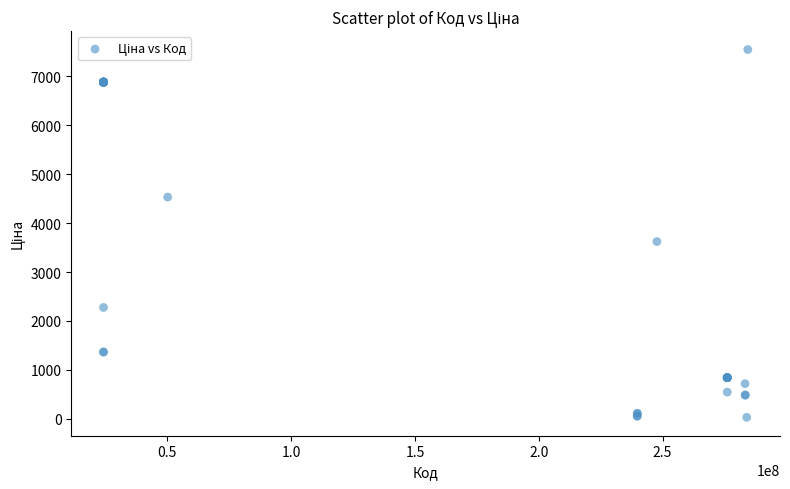

What Y value in the scatter plot is closest to 3788?

3622.2